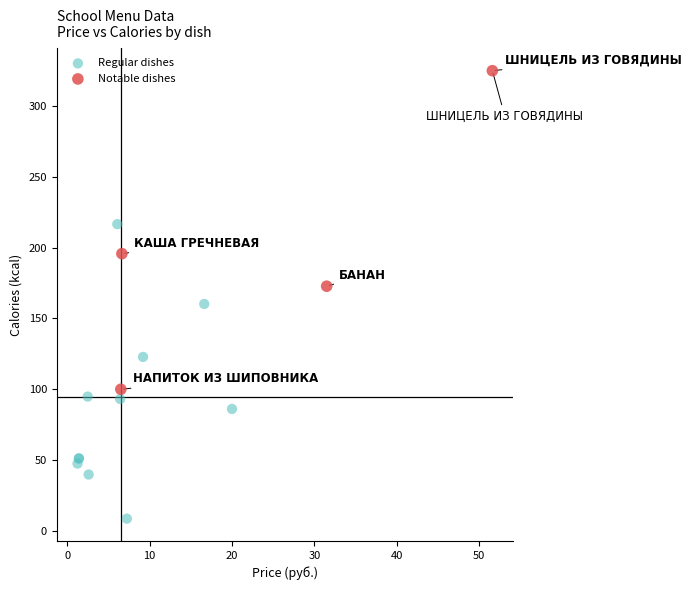

Which series has the widest spread of Y values?

Notable dishes